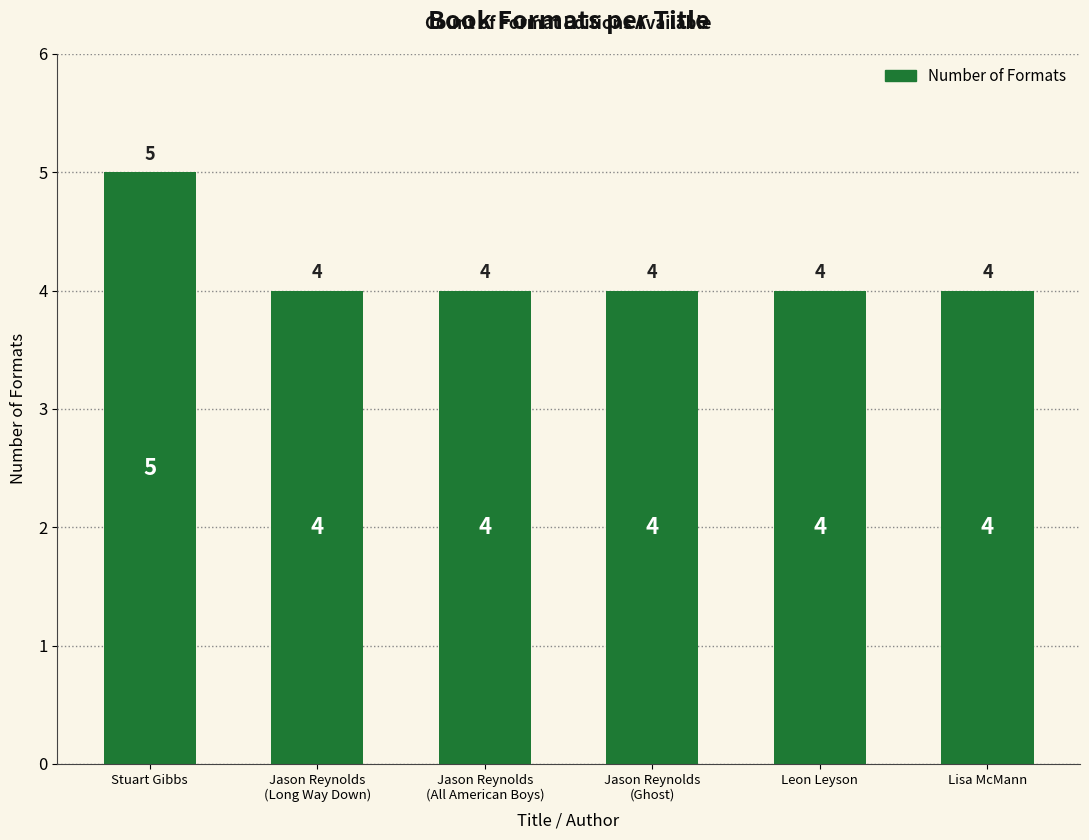

How many values are between 4 and 5?

6